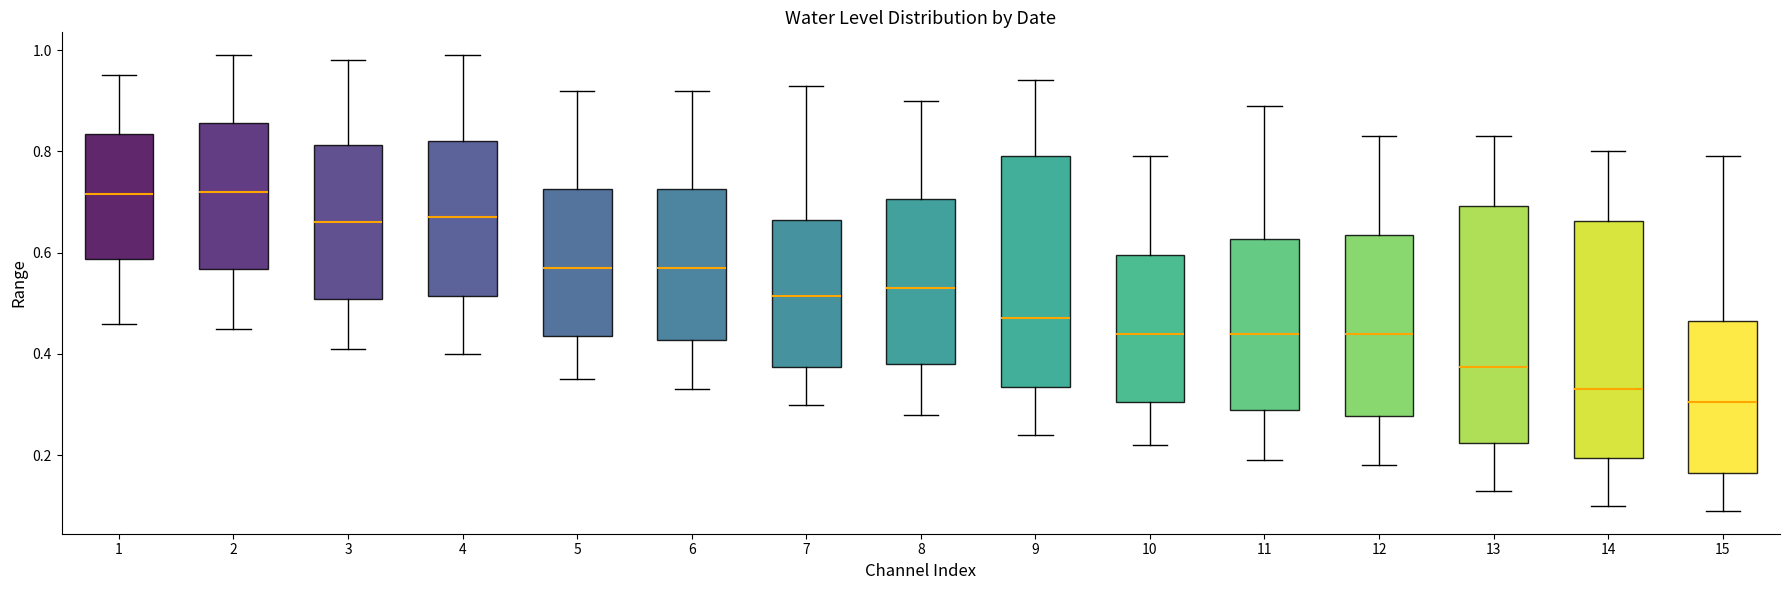

Reading left to right, transcribe this box plot: for each box, give where its median line is, the range the box spans, and where its two whiskers end, as read against the y-axis. The values are not printed on the chart, so give them approximately, as read against the axis.

1: median 0.72, box 0.58 to 0.84, whiskers 0.46 to 0.96
2: median 0.72, box 0.56 to 0.86, whiskers 0.46 to 1.00
3: median 0.66, box 0.50 to 0.82, whiskers 0.42 to 0.98
4: median 0.68, box 0.52 to 0.82, whiskers 0.40 to 1.00
5: median 0.58, box 0.44 to 0.72, whiskers 0.36 to 0.92
6: median 0.58, box 0.42 to 0.72, whiskers 0.34 to 0.92
7: median 0.52, box 0.38 to 0.66, whiskers 0.30 to 0.94
8: median 0.54, box 0.38 to 0.70, whiskers 0.28 to 0.90
9: median 0.48, box 0.34 to 0.80, whiskers 0.24 to 0.94
10: median 0.44, box 0.30 to 0.60, whiskers 0.22 to 0.80
11: median 0.44, box 0.30 to 0.62, whiskers 0.20 to 0.90
12: median 0.44, box 0.28 to 0.64, whiskers 0.18 to 0.84
13: median 0.38, box 0.22 to 0.70, whiskers 0.14 to 0.84
14: median 0.34, box 0.20 to 0.66, whiskers 0.10 to 0.80
15: median 0.30, box 0.16 to 0.46, whiskers 0.10 to 0.80